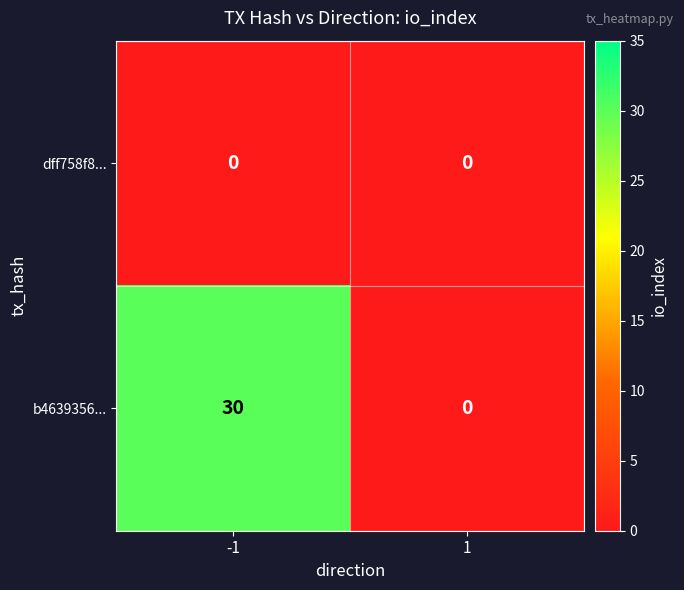

Count the number of data series in this chart.

2